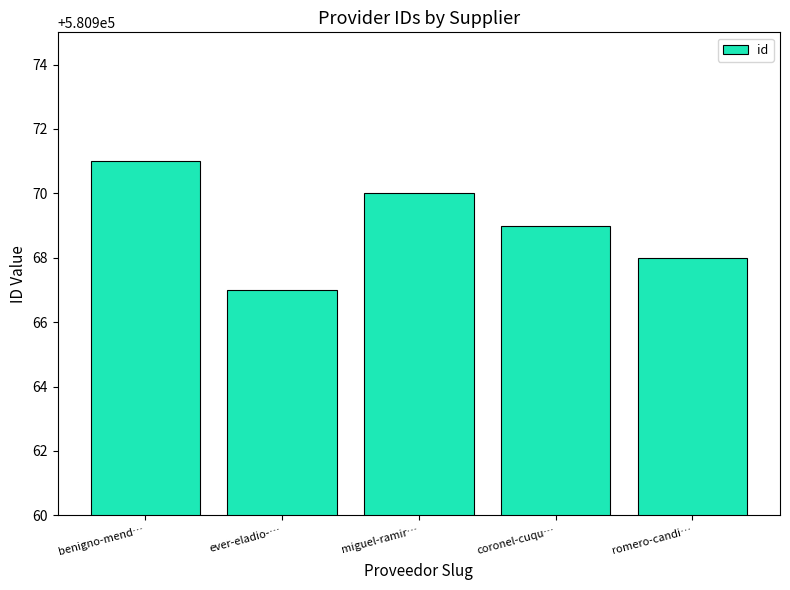

What is the sum of all values?

2904845